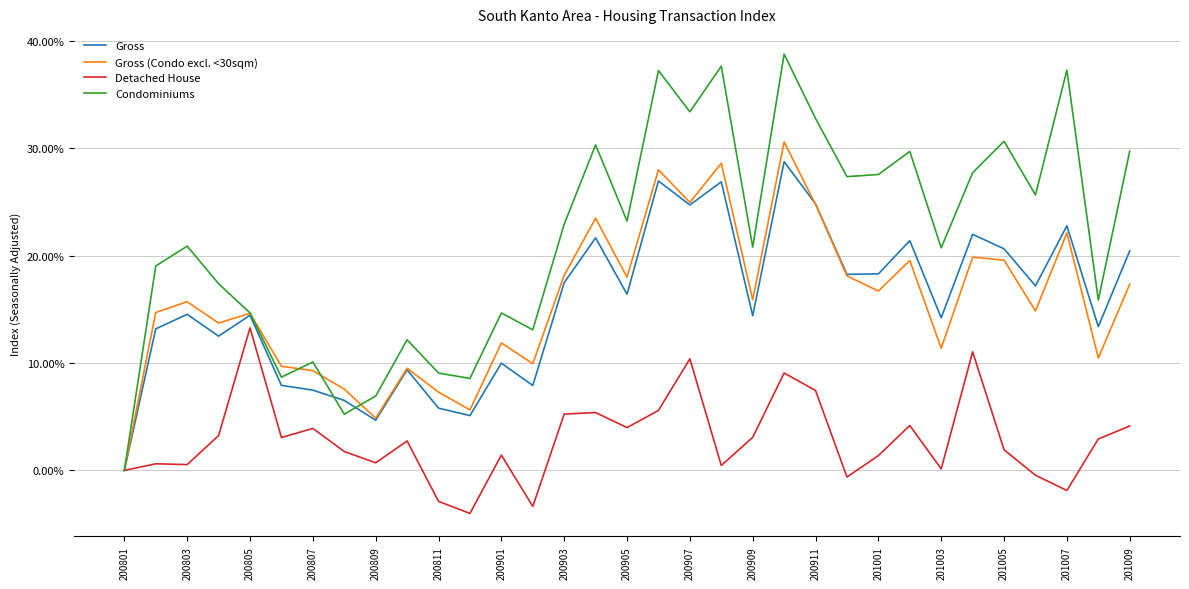

True or false: Condominiums has more than 0 points higher than both neighbors.

True